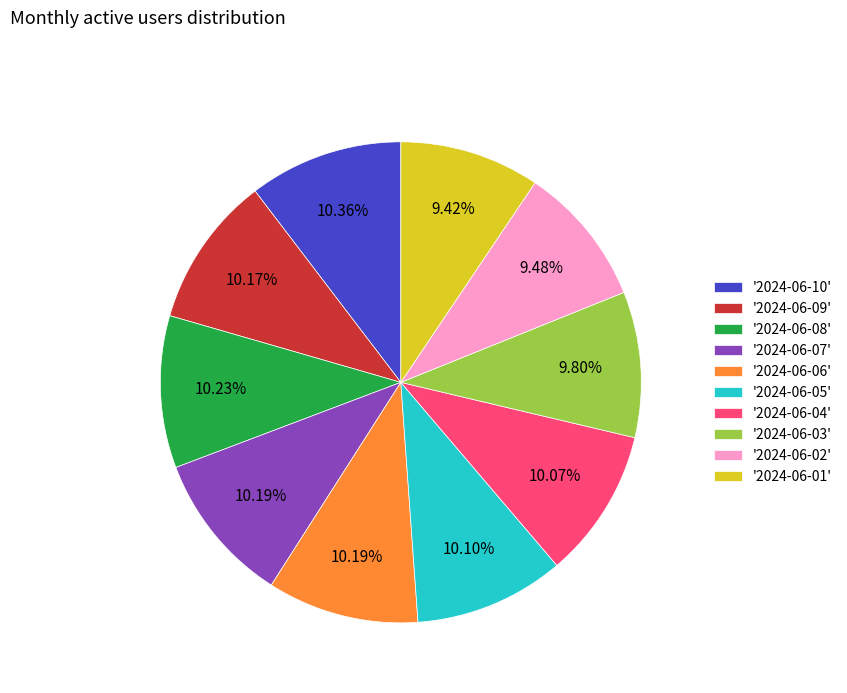

To the nearest percent, what is the average slice percentage?

10%